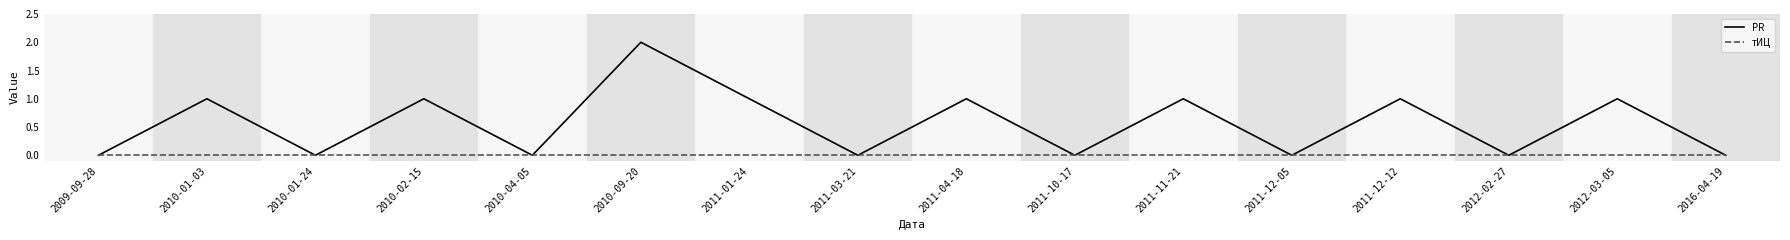

At which category is the sum across all series the highest?

2010-09-20